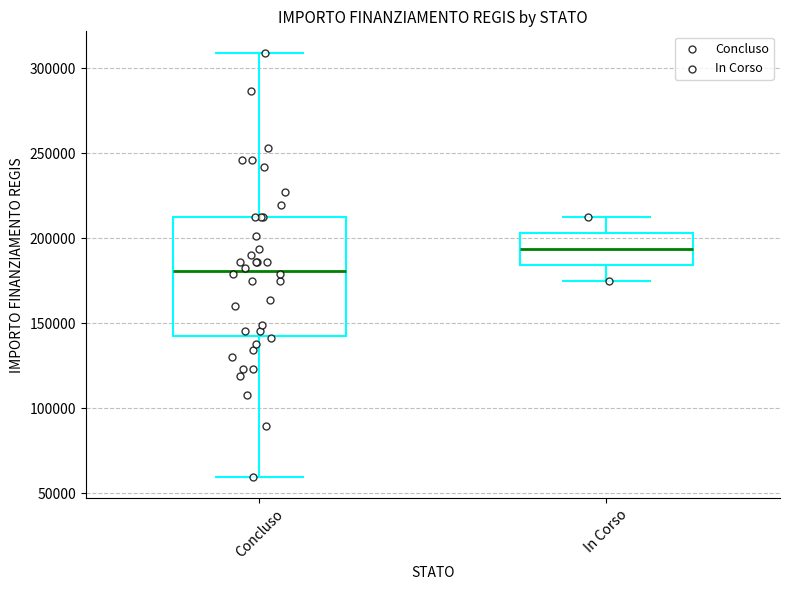

Reading left to right, transcribe this box plot: for each box, give where its median line is, the range the box spans, and where its two whiskers end, as read against the y-axis. The values are not printed on the chart, so give them approximately, as read against the axis.

Concluso: median 180000, box 145000 to 210000, whiskers 60000 to 310000
In Corso: median 195000, box 185000 to 205000, whiskers 175000 to 210000